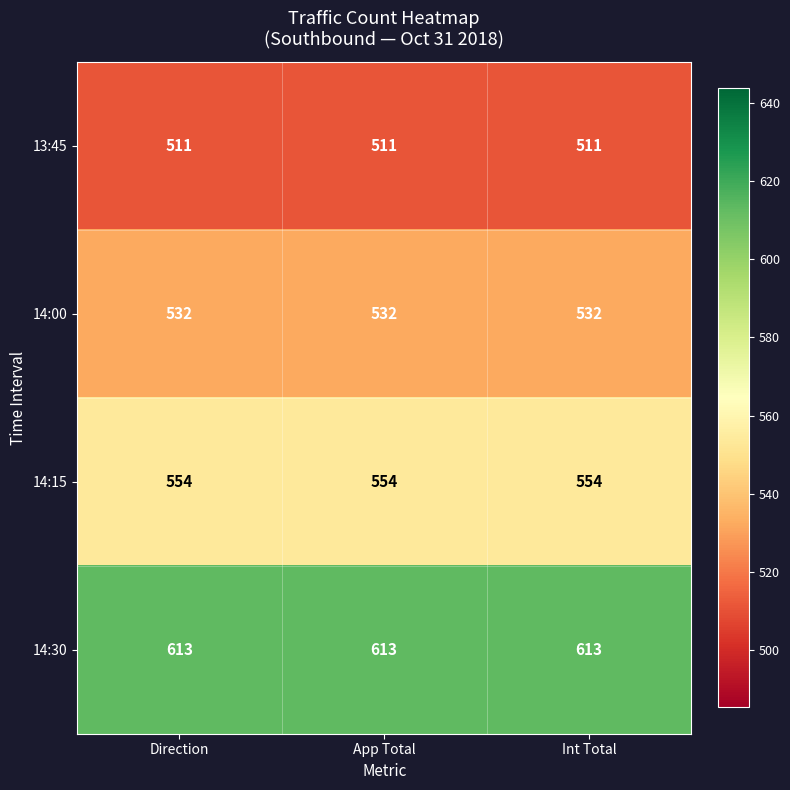

How many data points does each series have?

3